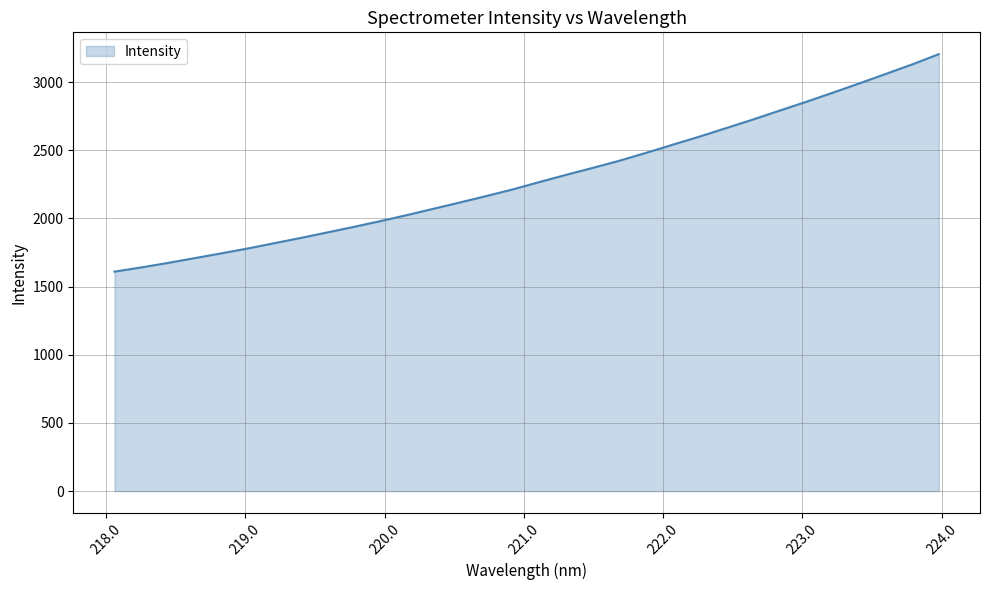

What is the minimum value shown in the chart?

1609.8